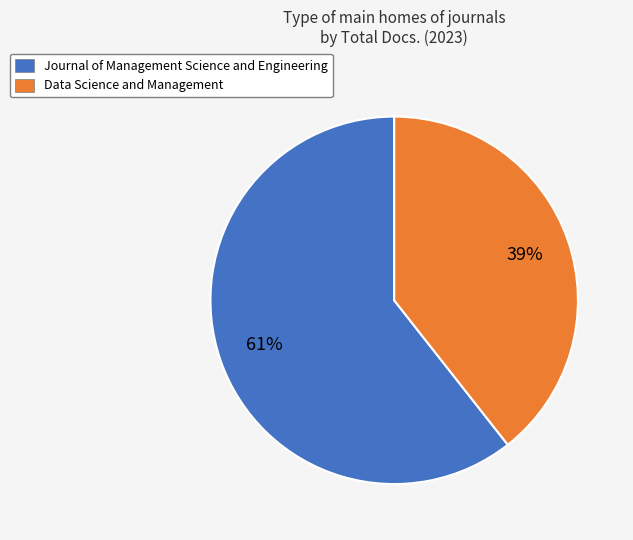

Which has a higher value, Journal of Management Science and Engineering or Data Science and Management?

Journal of Management Science and Engineering